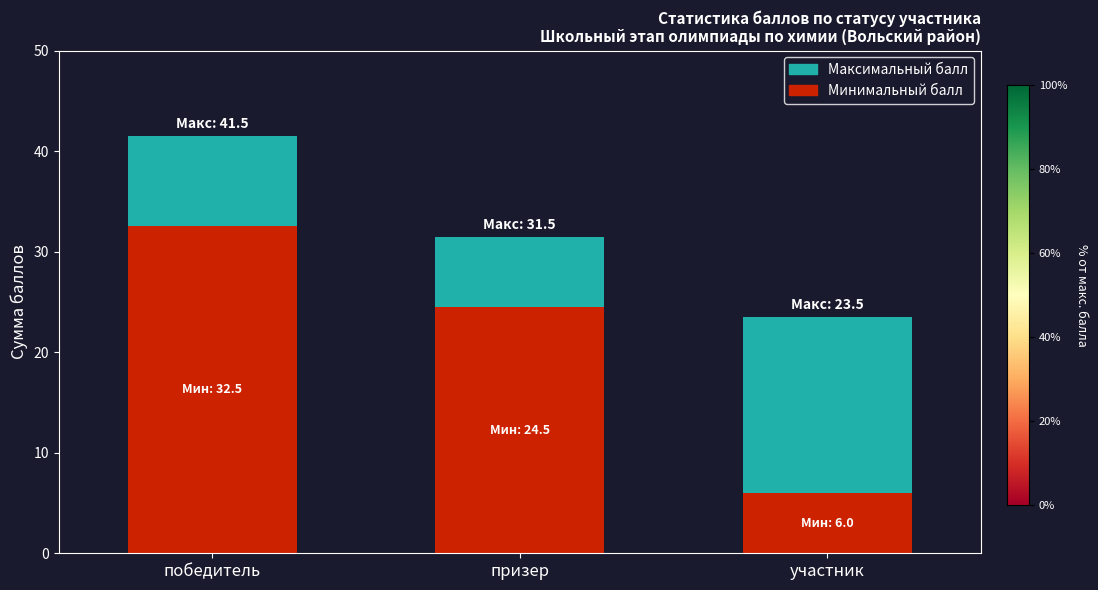

Reading left to right, extract all data points from this chart.

Максимальный балл: победитель=41.5	призер=31.5	участник=23.5
Минимальный балл: победитель=32.5	призер=24.5	участник=6.0